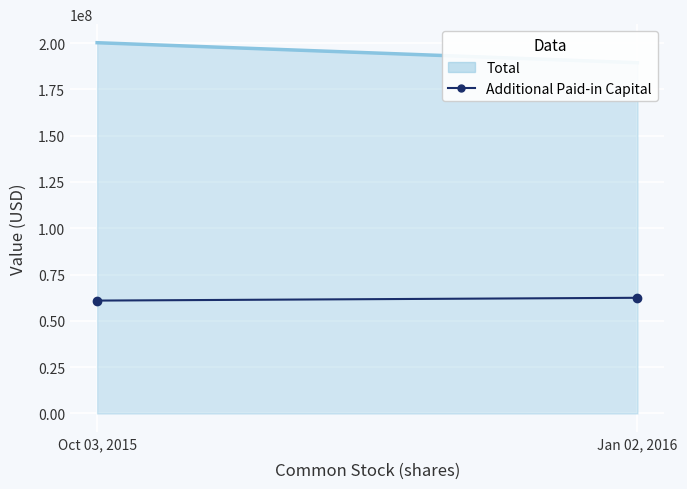

Is it true that the value at Jan 02, 2016 is 62475000?

True